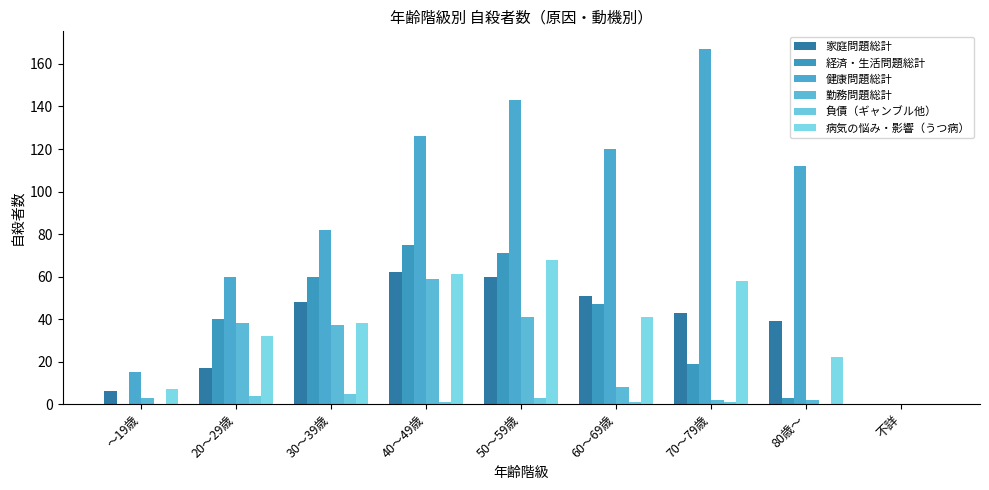

Which series has the largest range (max minus min)?

健康問題総計